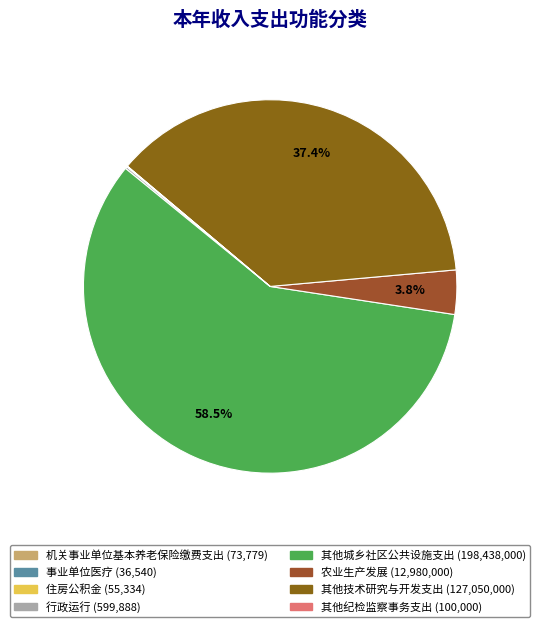

What is the total percentage of 行政运行 and 其他城乡社区公共设施支出?

58.7%